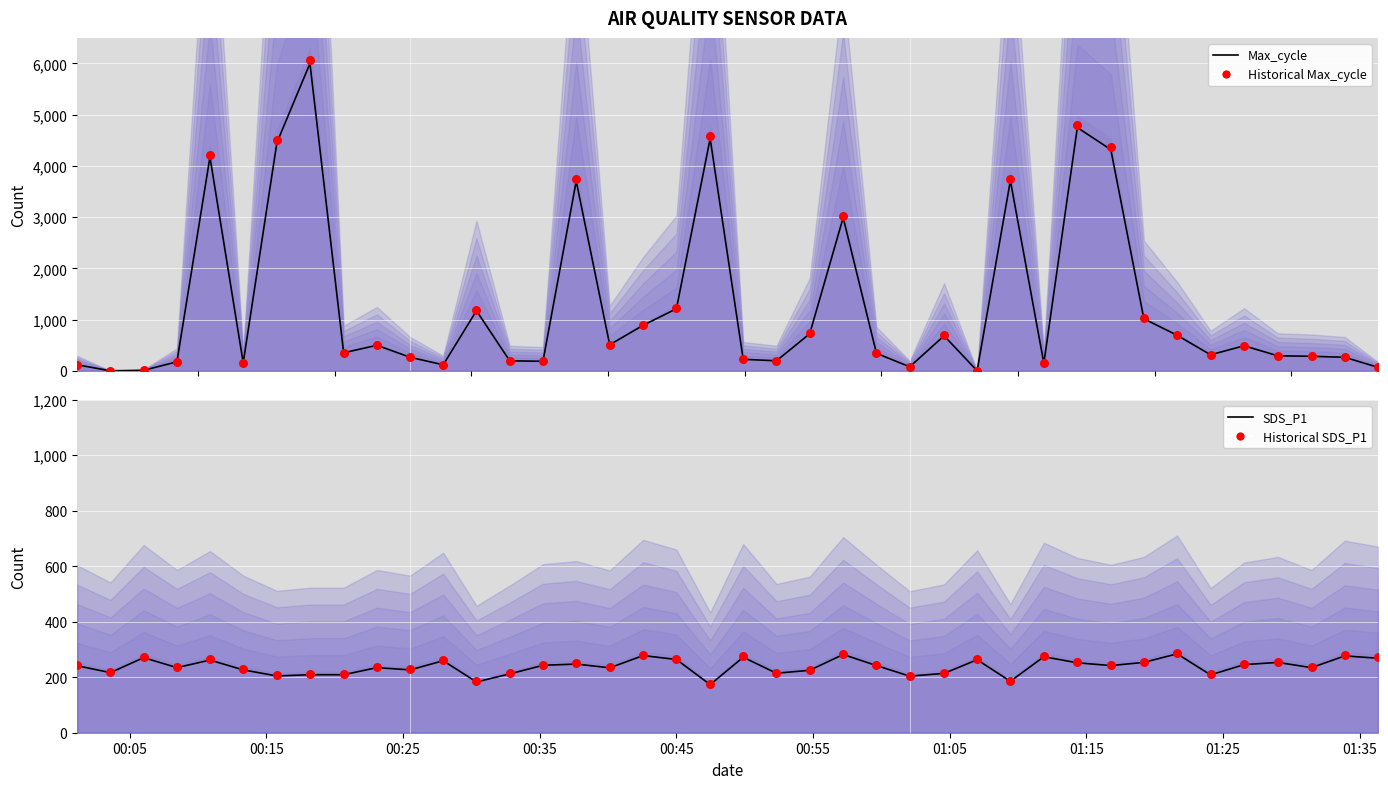

Which series has the largest total across all categories?

SDS_P1 (Max_cycle scaled)